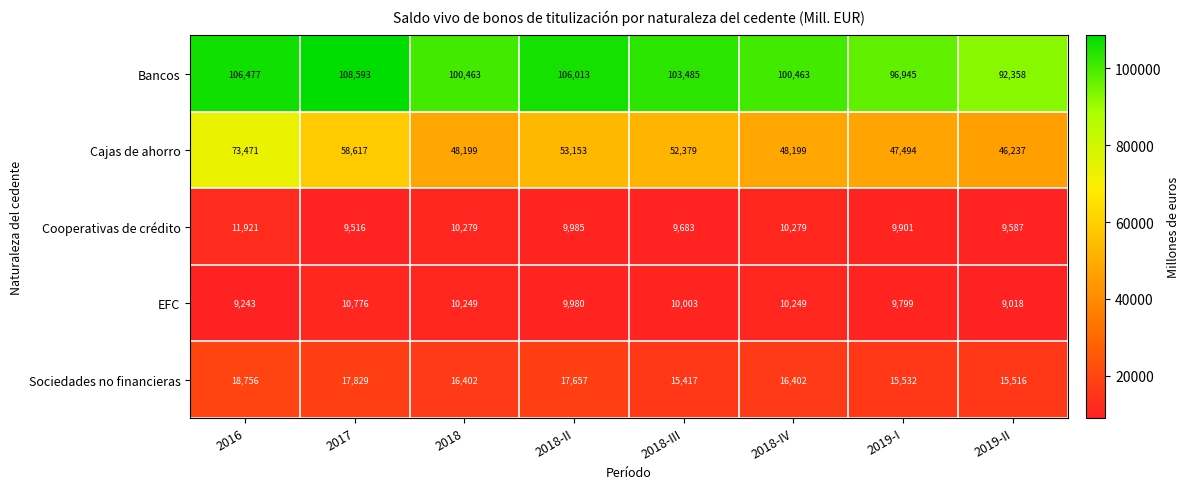

Between 2018-II and 2019-II, which series saw the biggest shift?

Bancos